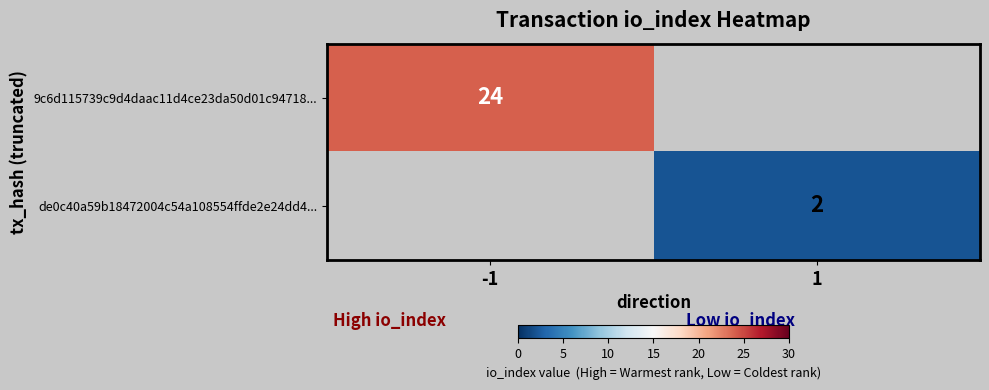

At how many categories does at least one series exceed 19?

1